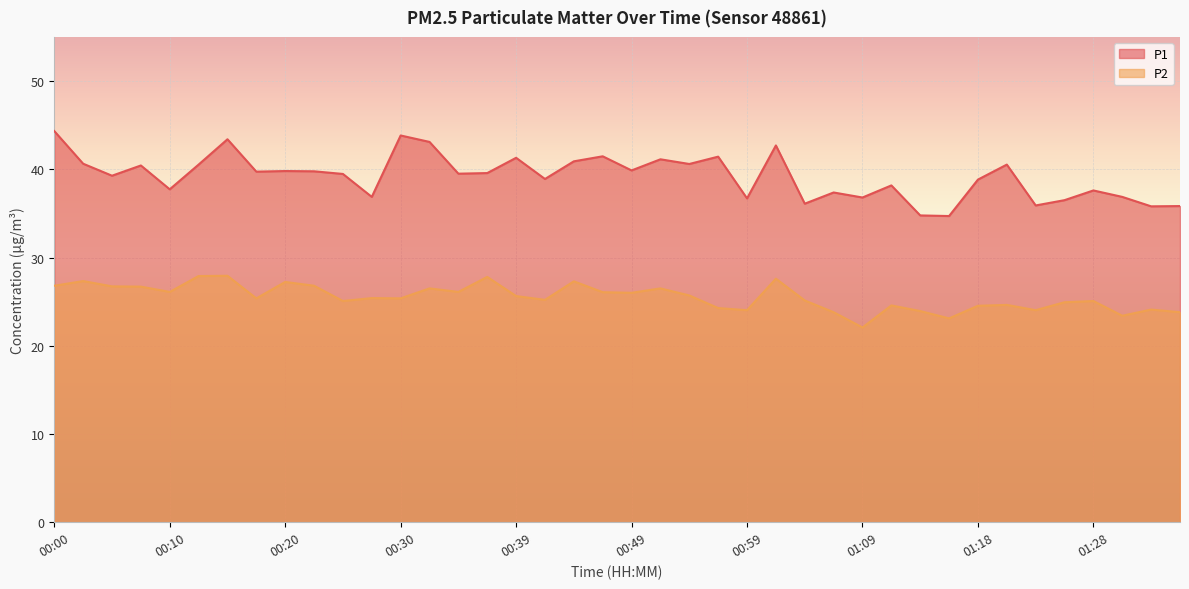

True or false: P1 and P2 intersect in this chart.

False